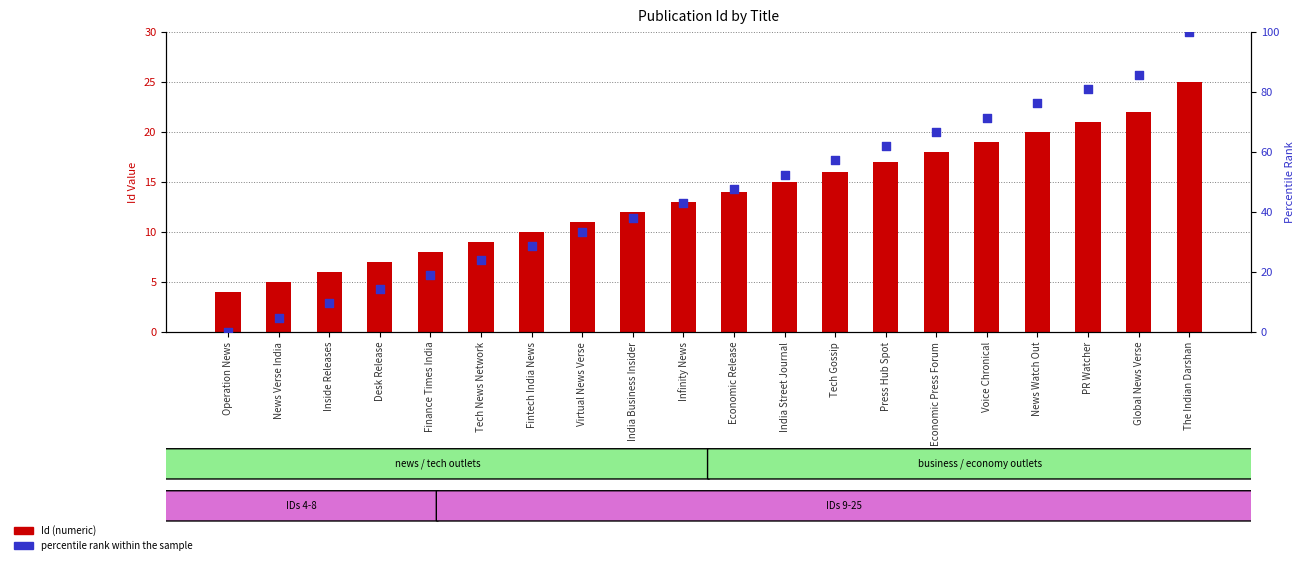

Is the value of percentile rank within the sample at Tech News Network greater than the value of Id (numeric) at Voice Chronical?

Yes